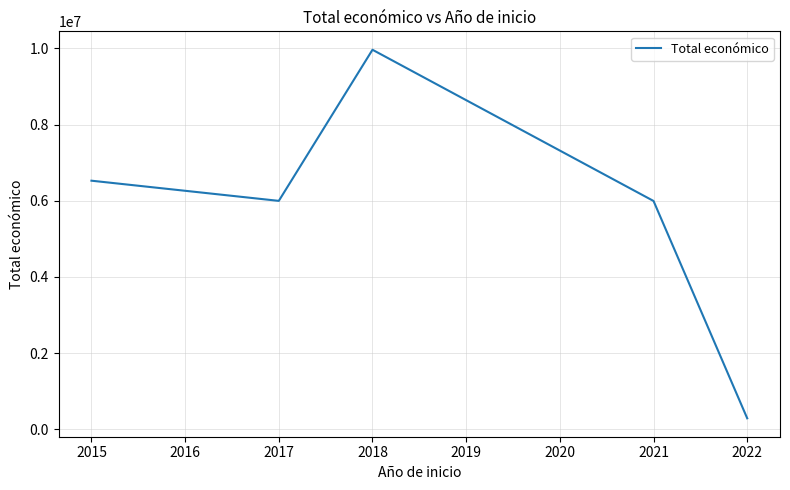

What is the change in value from 2021 to 2022?

-5706302